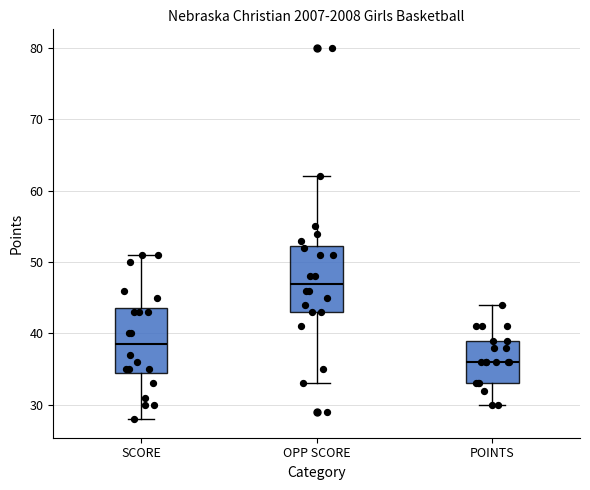

Which box has the highest median line?

OPP SCORE